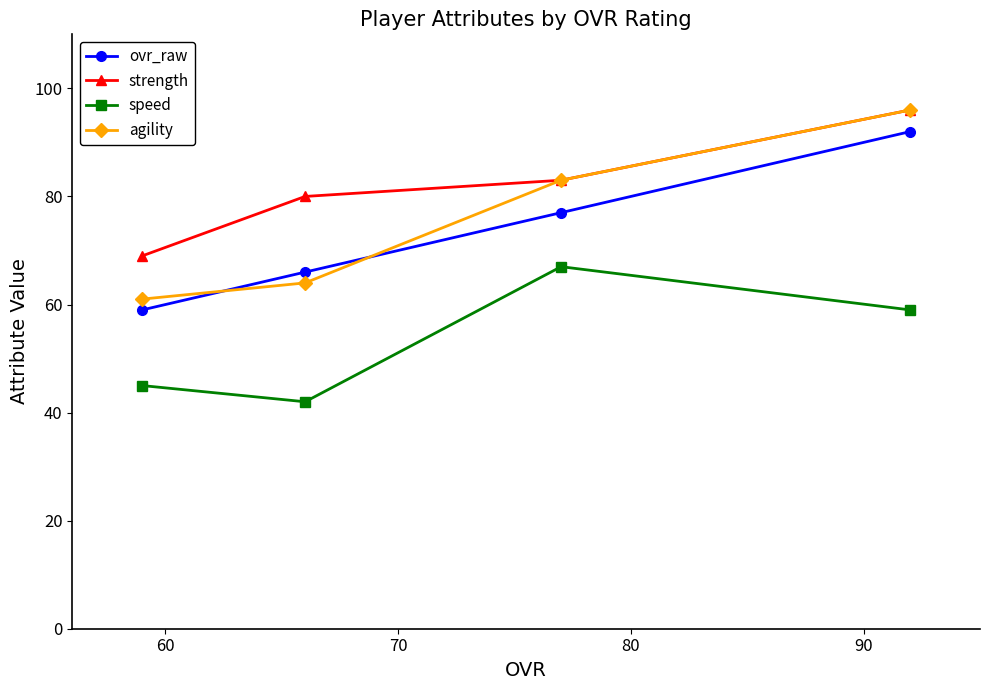

Reading right to left, what are all the values shown in this chart?

ovr_raw: 92	77	66	59
strength: 96	83	80	69
speed: 59	67	42	45
agility: 96	83	64	61